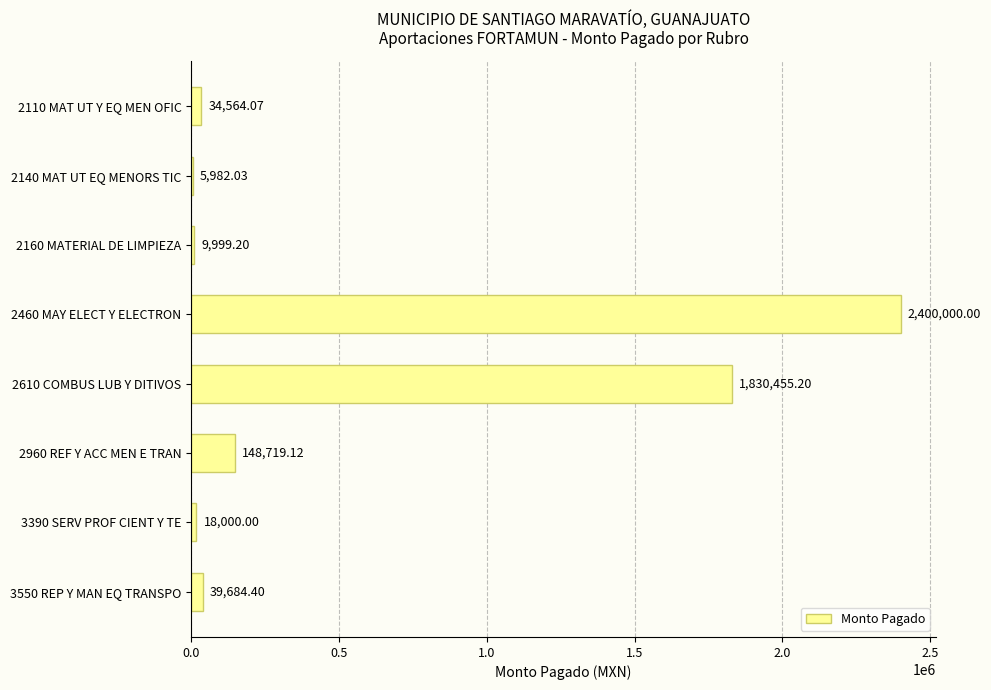

At which label is the value closest to 1202991?

2610 COMBUS LUB Y DITIVOS